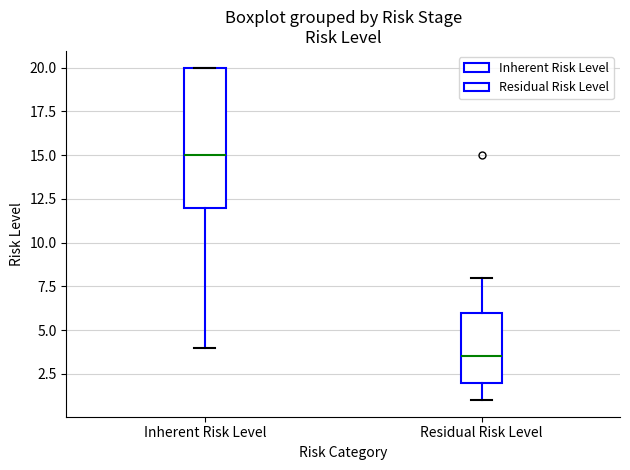

Reading left to right, transcribe this box plot: for each box, give where its median line is, the range the box spans, and where its two whiskers end, as read against the y-axis. The values are not printed on the chart, so give them approximately, as read against the axis.

Inherent Risk Level: median 15.0, box 12.0 to 20.0, whiskers 4.0 to 20.0
Residual Risk Level: median 3.5, box 2.0 to 6.0, whiskers 1.0 to 8.0